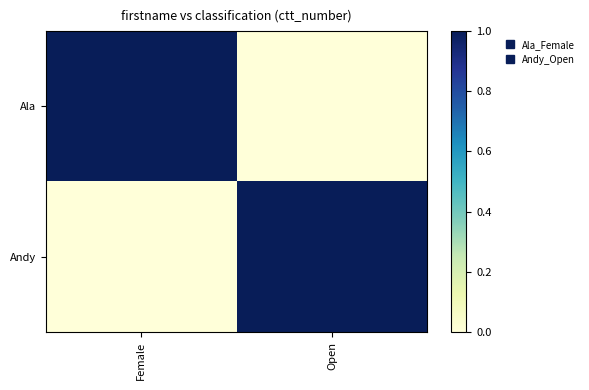

Which series changed the most between Female and Open?

Andy